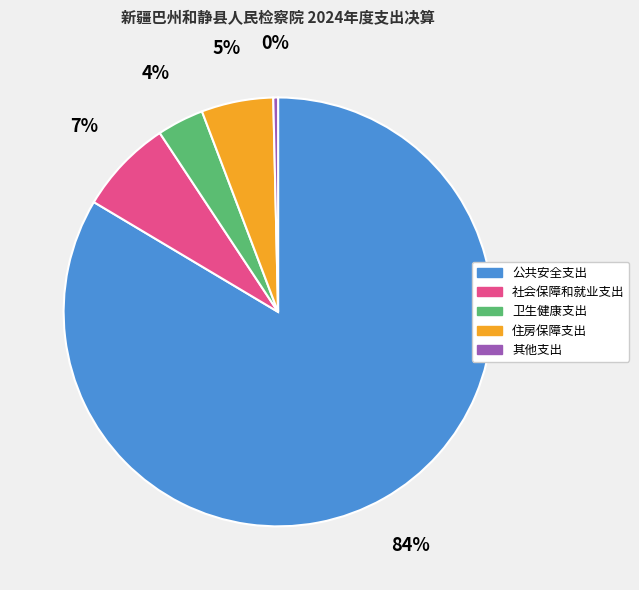

To the nearest percent, what is the average slice percentage?

20%